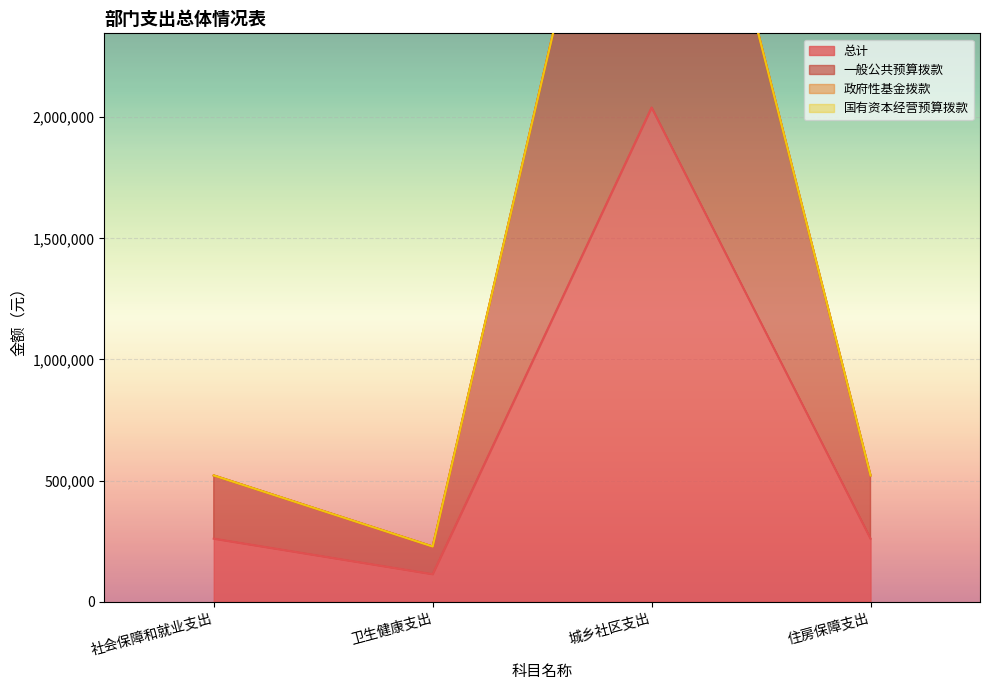

Between 卫生健康支出 and 社会保障和就业支出, which is larger?

社会保障和就业支出